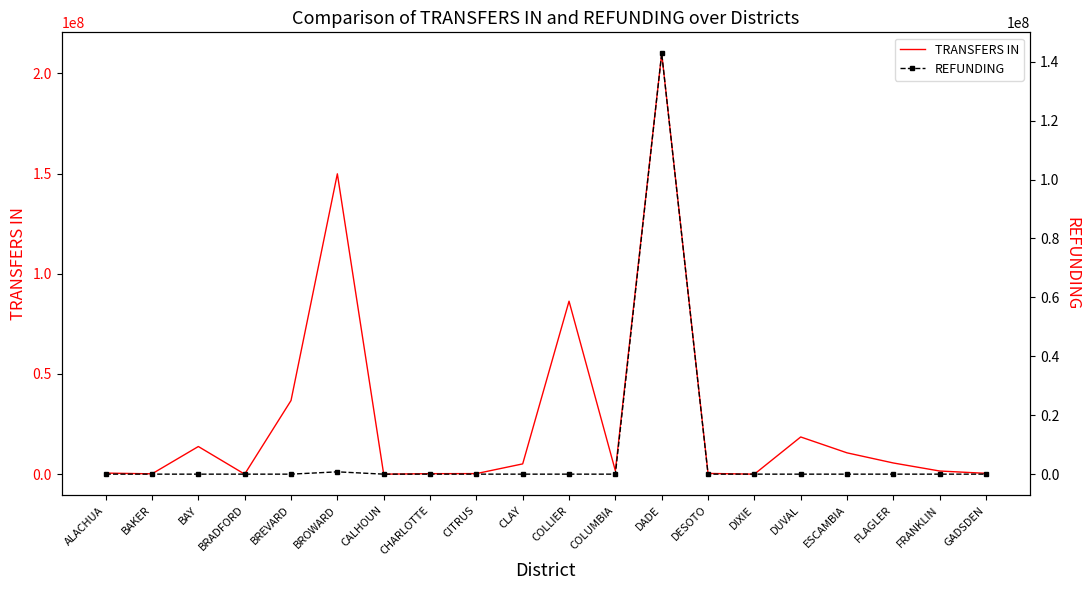

True or false: TRANSFERS IN and REFUNDING intersect in this chart.

False